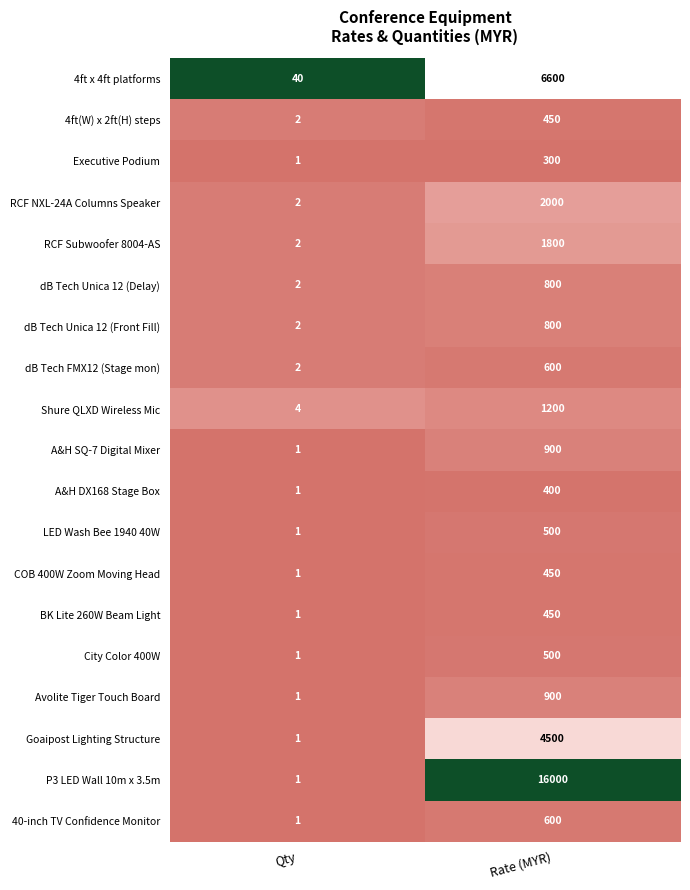

List the labels in order of dB Tech FMX12 (Stage mon) value, largest first.

Rate (MYR), Qty